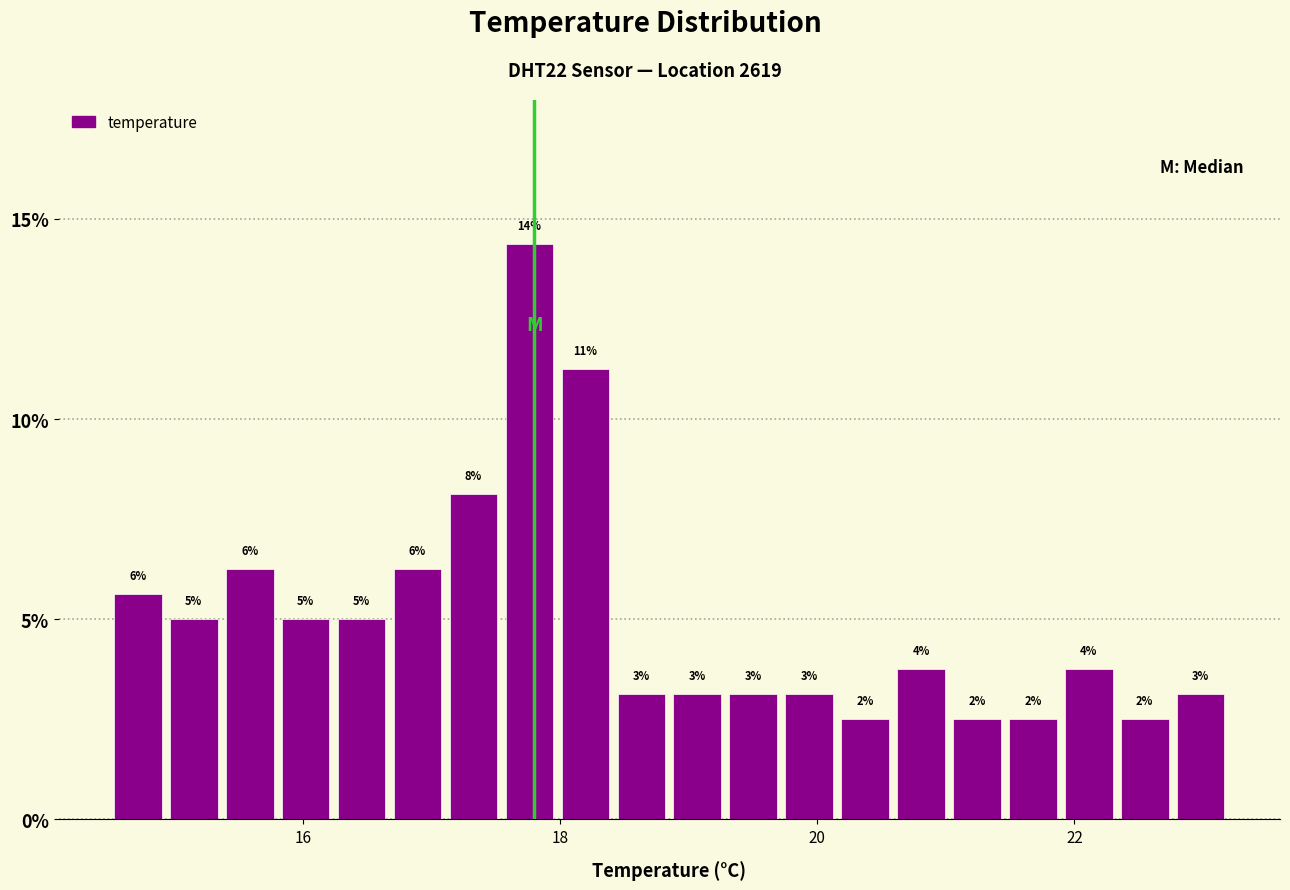

Read against the x-axis, roughly where is the centre of the tallest bar?

17.8